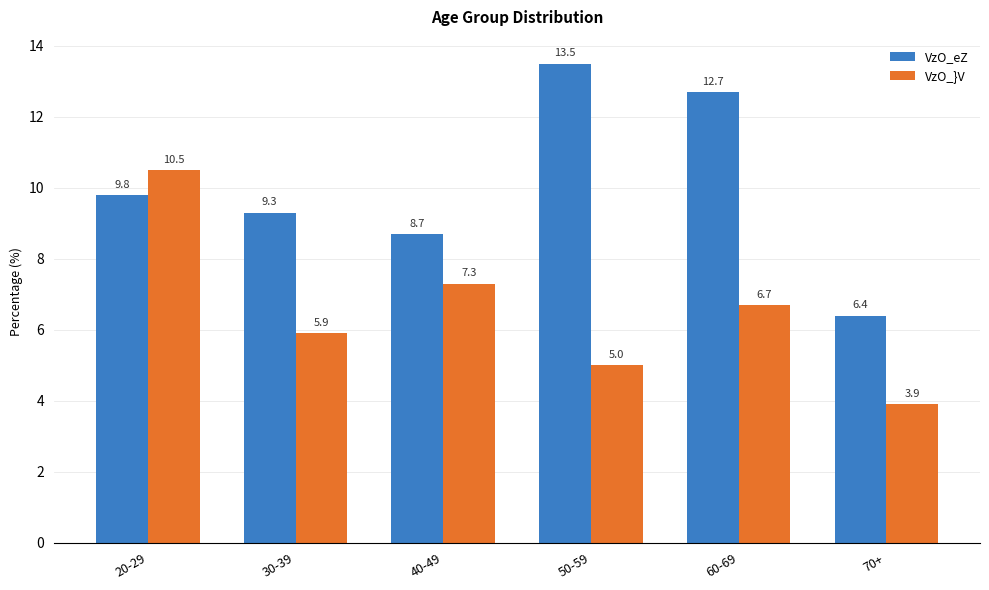

Which label corresponds to the largest value in the chart?

50-59